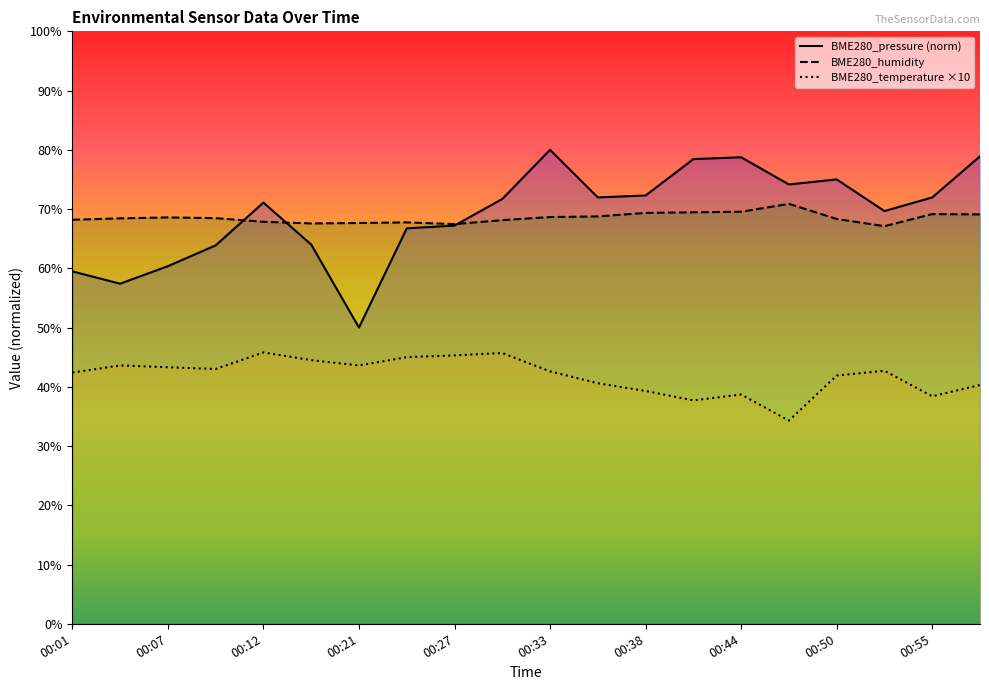

The value of BME280_humidity at 00:50 is 68.3. True or false?

True